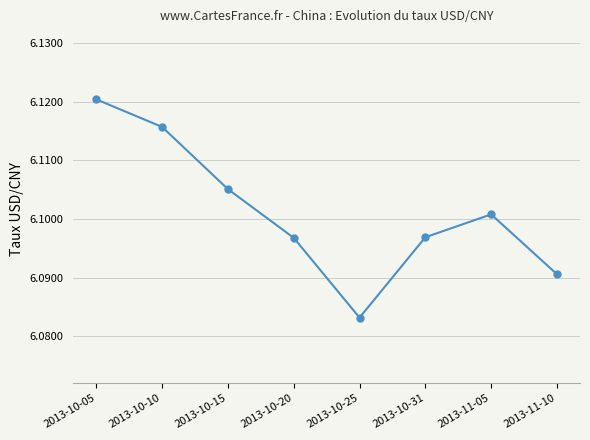

What is the sum of the values at 2013-10-10 and 2013-10-20?

12.2